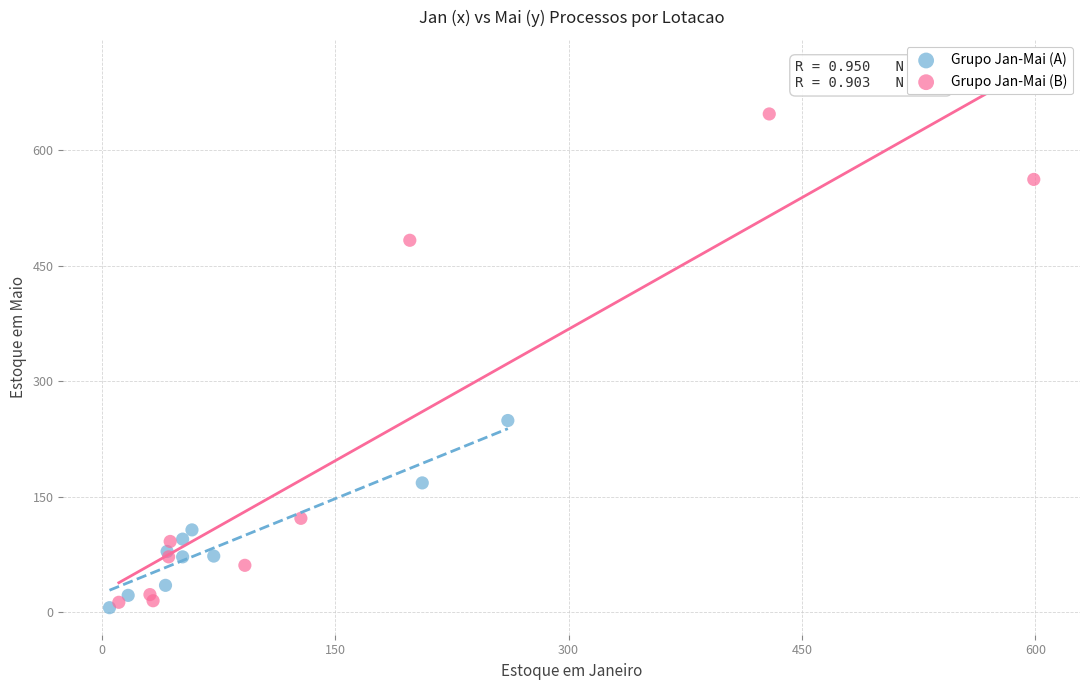

Which series has the largest Y range (max minus min)?

Grupo Jan-Mai (B)